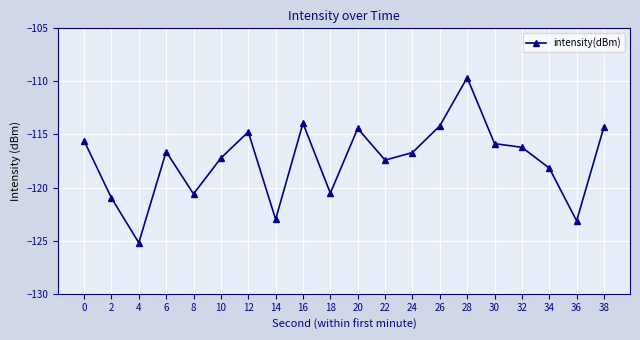

True or false: the data shows -115.6 at 0.

True